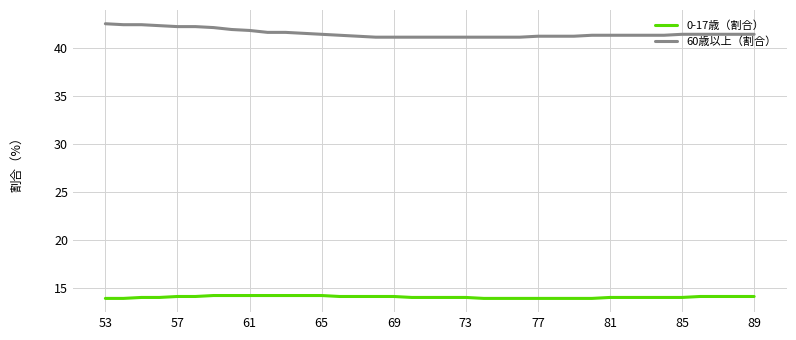

List the series in order of their overall mean, highest first.

60歳以上（割合）, 0-17歳（割合）